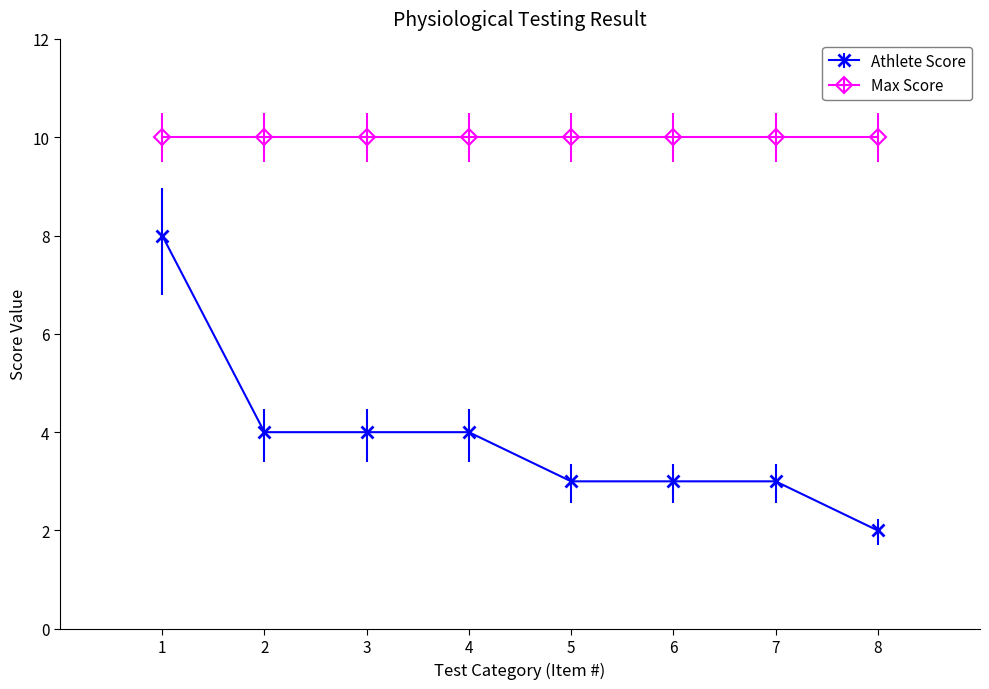

What is the average value of the Athlete Score series?

4